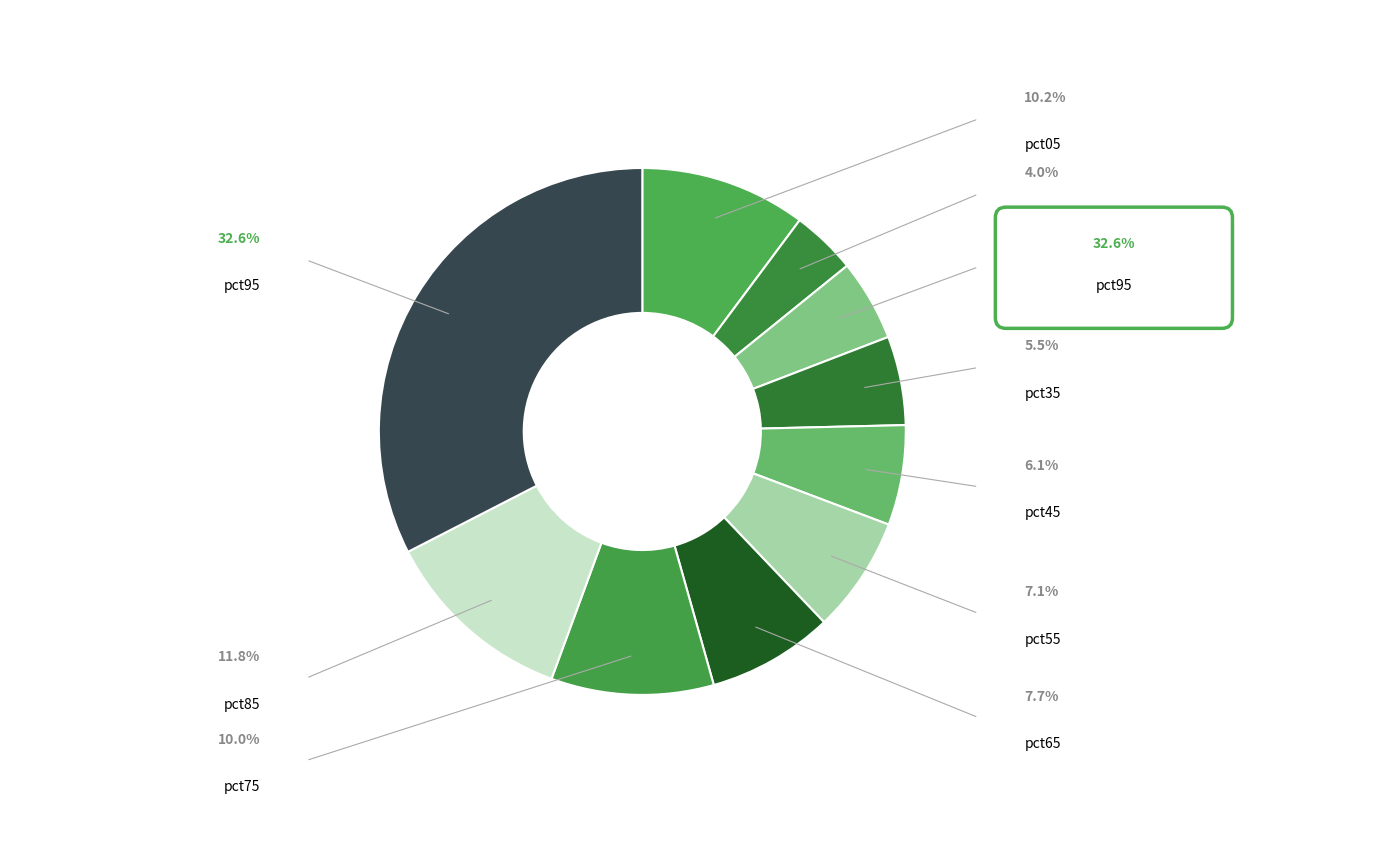

Which category has the smallest portion of the pie?

pct15